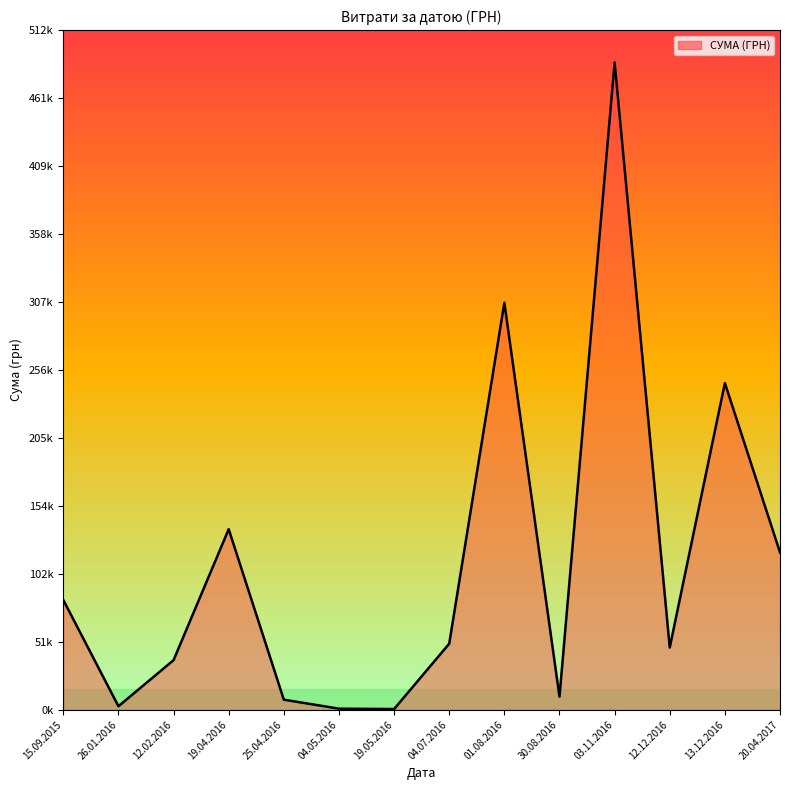

At which category does the chart reach its peak across all series?

03.11.2016